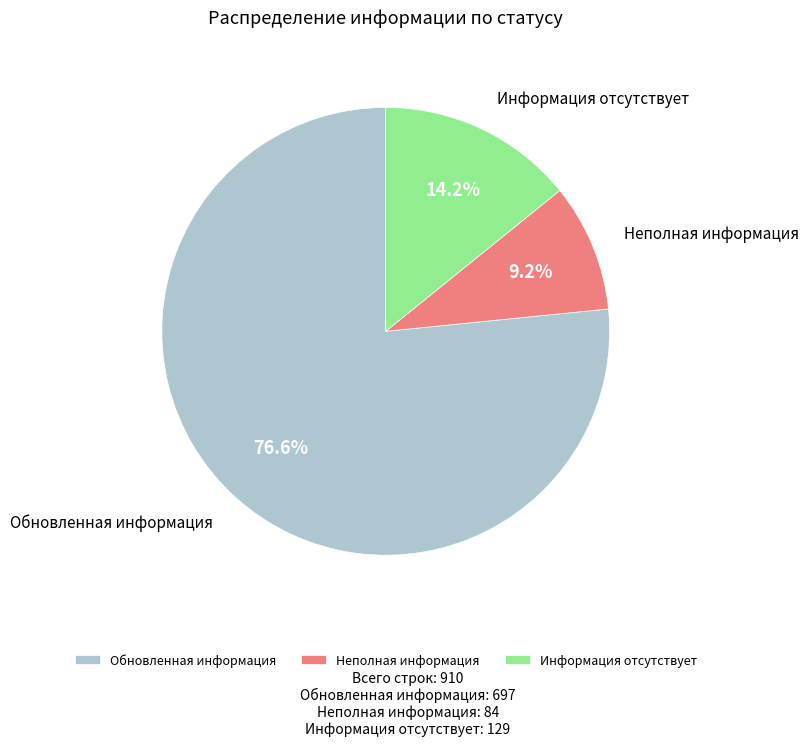

Combined, what portion of the pie is Неполная информация and Информация отсутствует?

23.4%